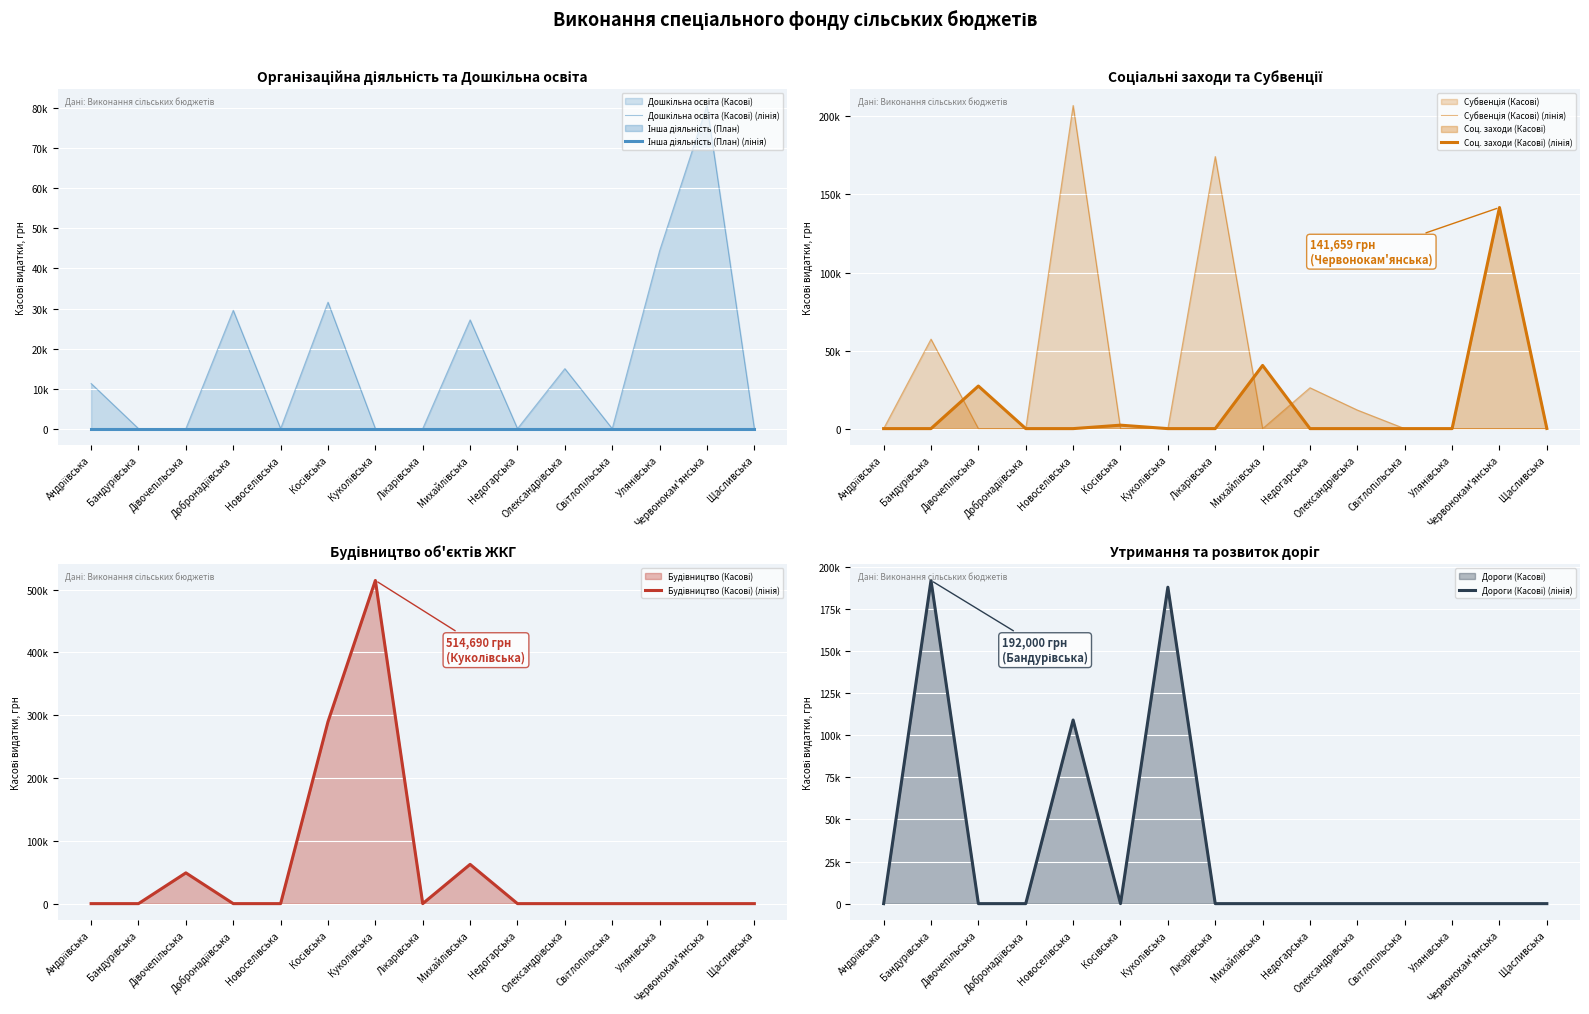

Which series has the widest spread of values?

Будівництво (Касові) (лінія)